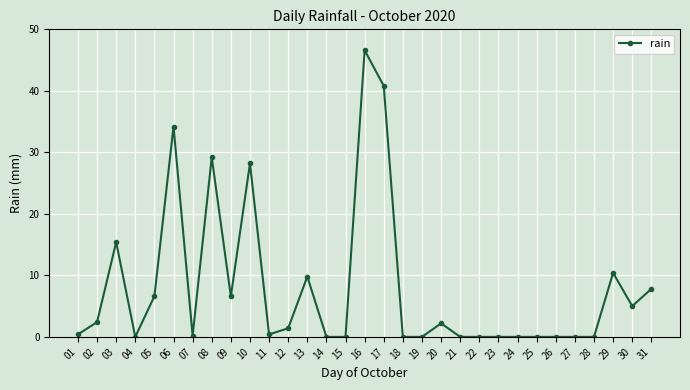

What is the difference between the values at 22 and 05?

6.6